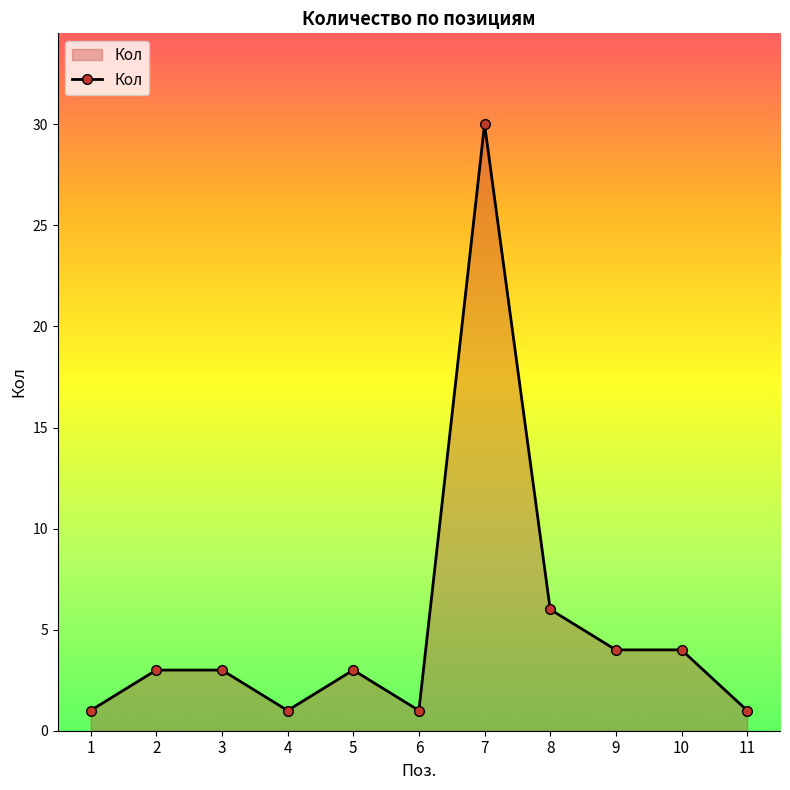

What is the value of the 8th point from the left?

6